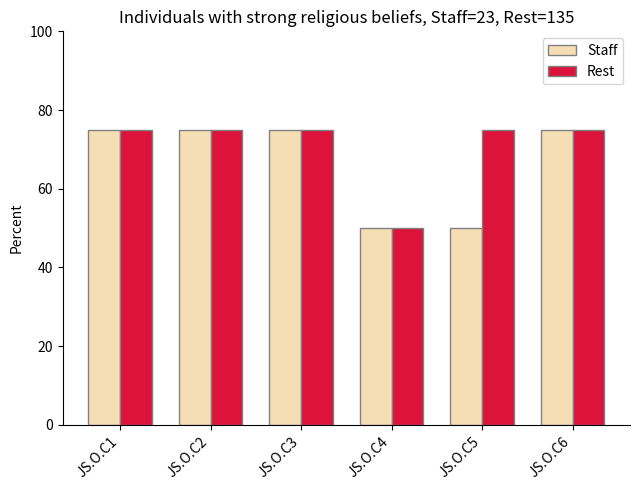

What is the total value across all series at JS.O.C5?

125